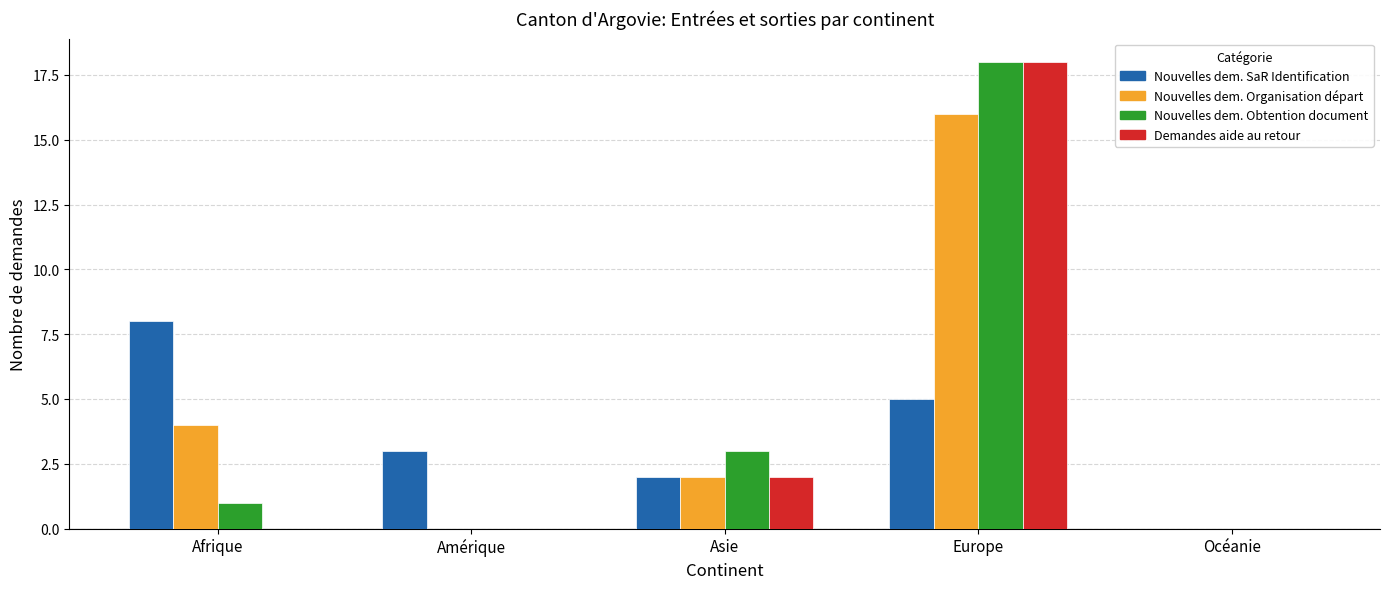

What is the total value across all series at Asie?

9